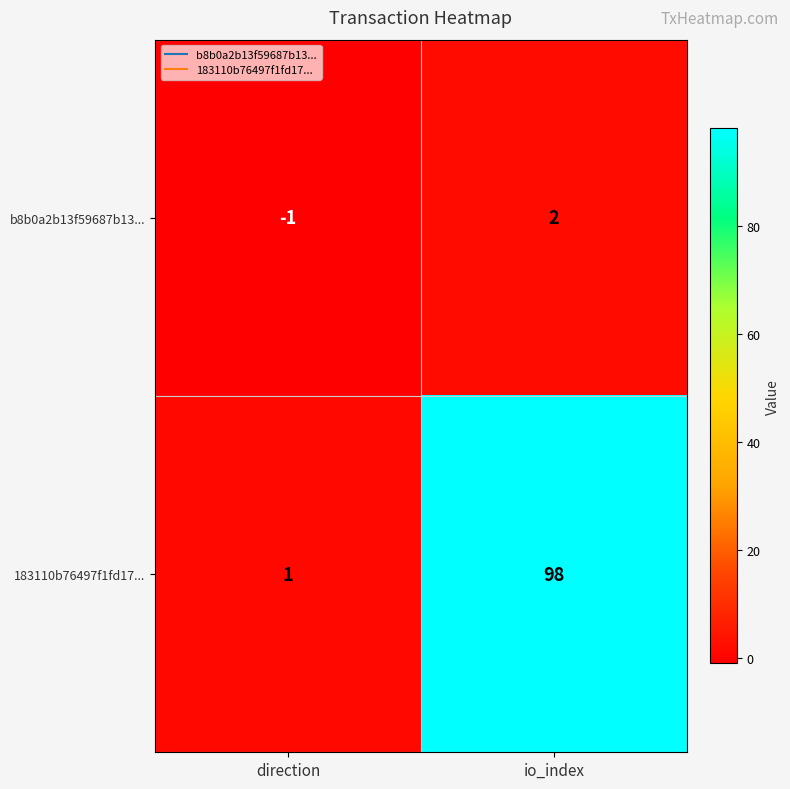

What is the difference between the maximum and minimum values in the 183110b76497f1fd17... series?

97